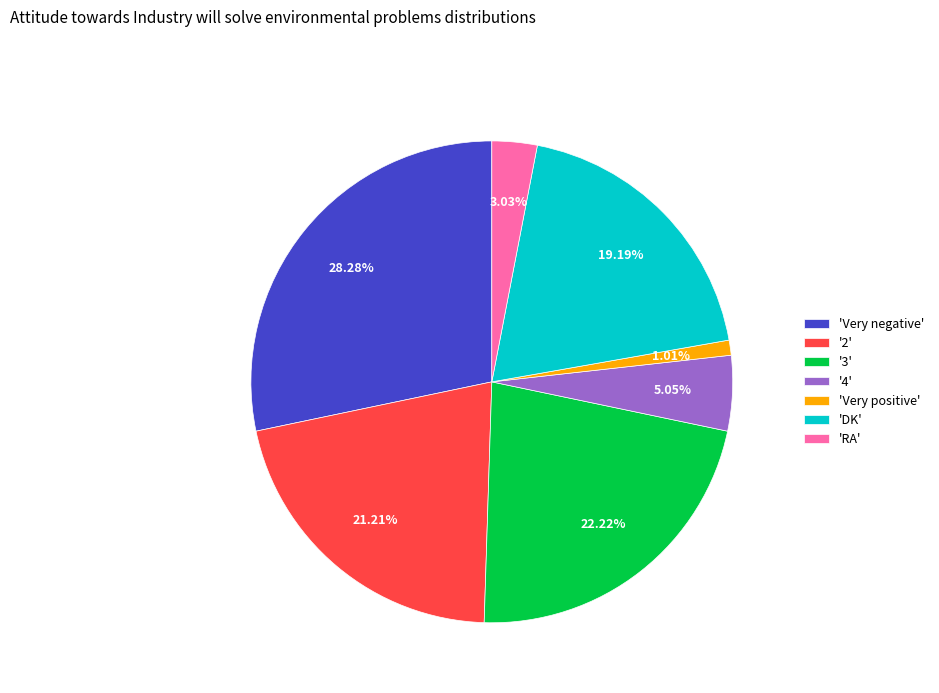

Is the sum of '4' and '3' greater than half?

No